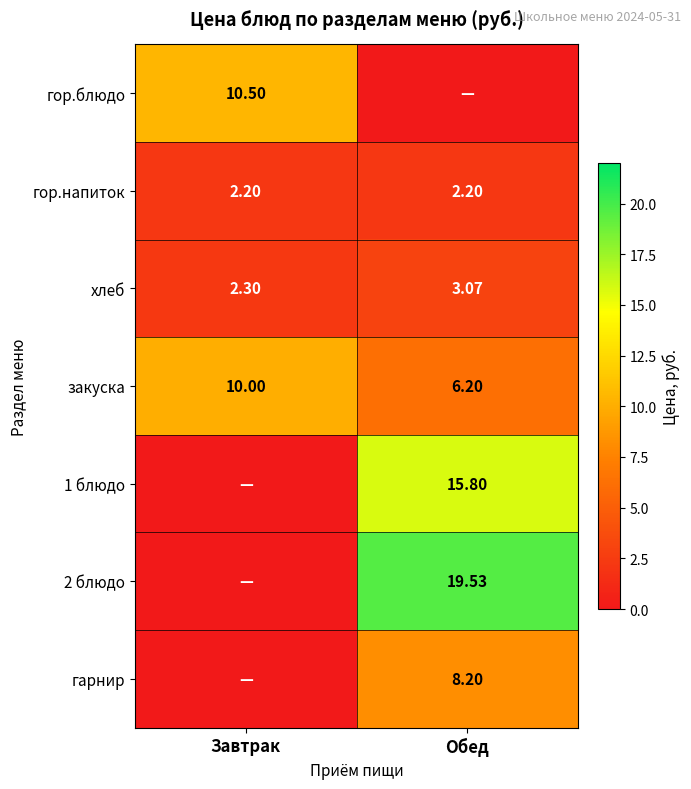

Is it true that закуска equals 6.2 at Обед?

True